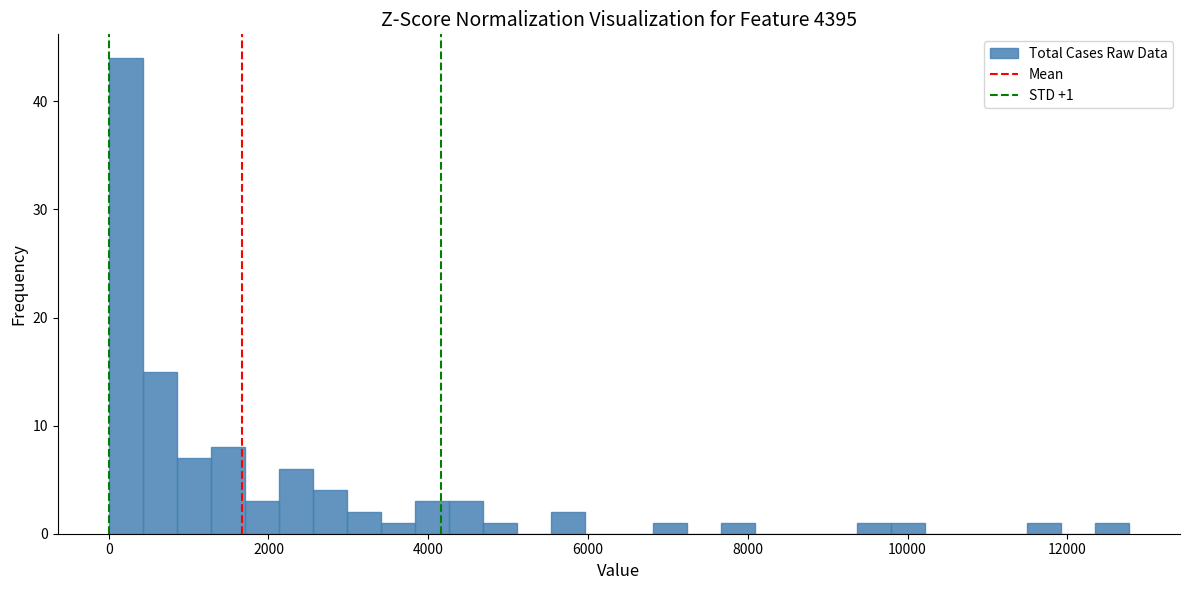

Read against the x-axis, roughly where is the centre of the tallest bar?

200